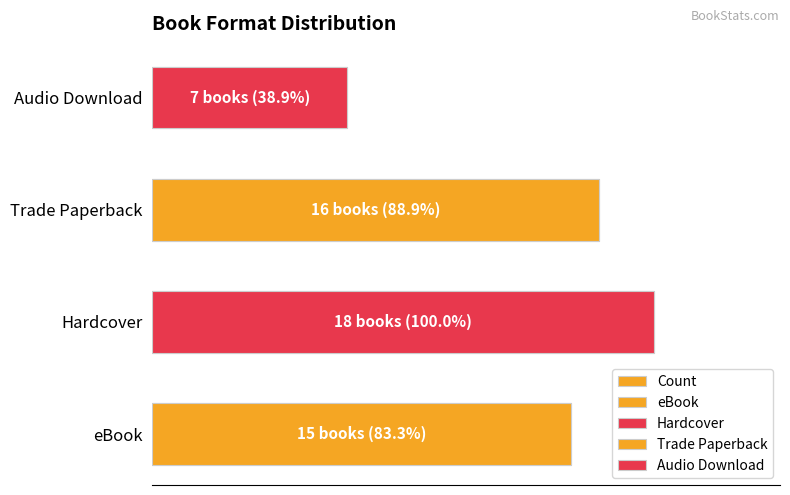

Reading left to right, what are all the values shown in this chart?

15	18	16	7